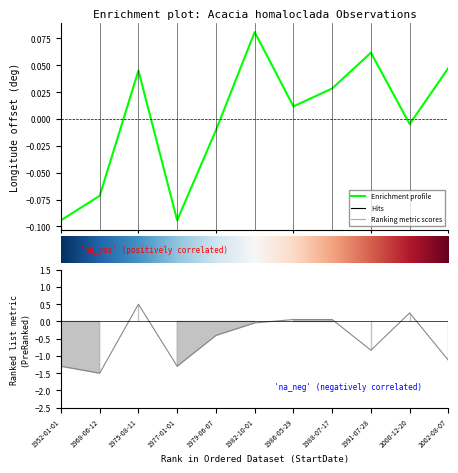

The value of Latitude at 1991-07-28 is -0.3. True or false?

False